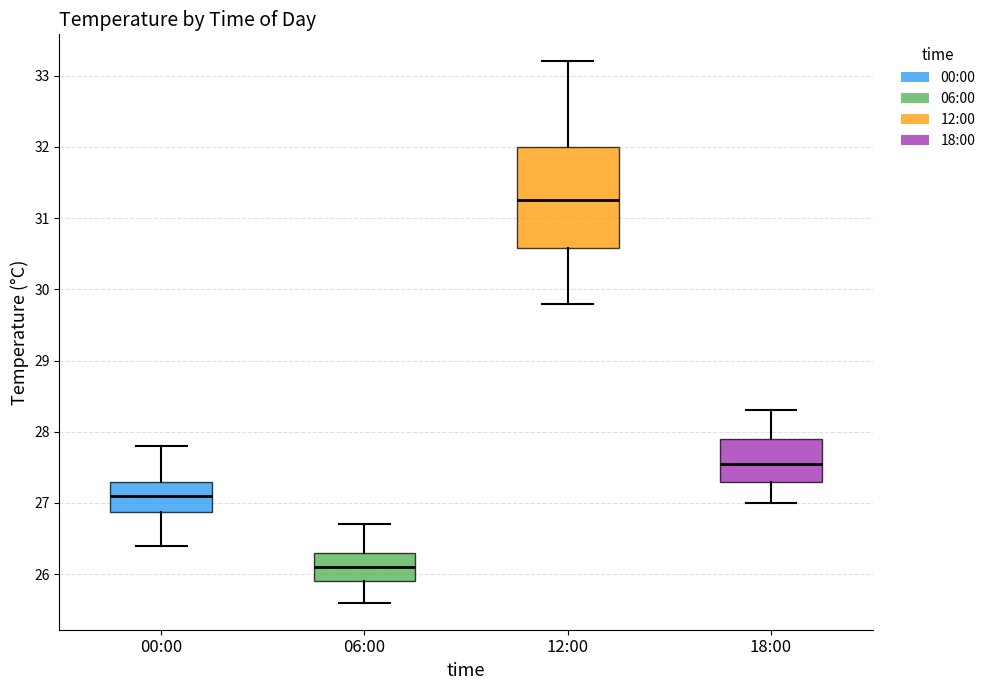

Where does the median line of the box for 00:00 sit on the y-axis? The values are not printed on the chart, so give them approximately, as read against the axis.

27.1